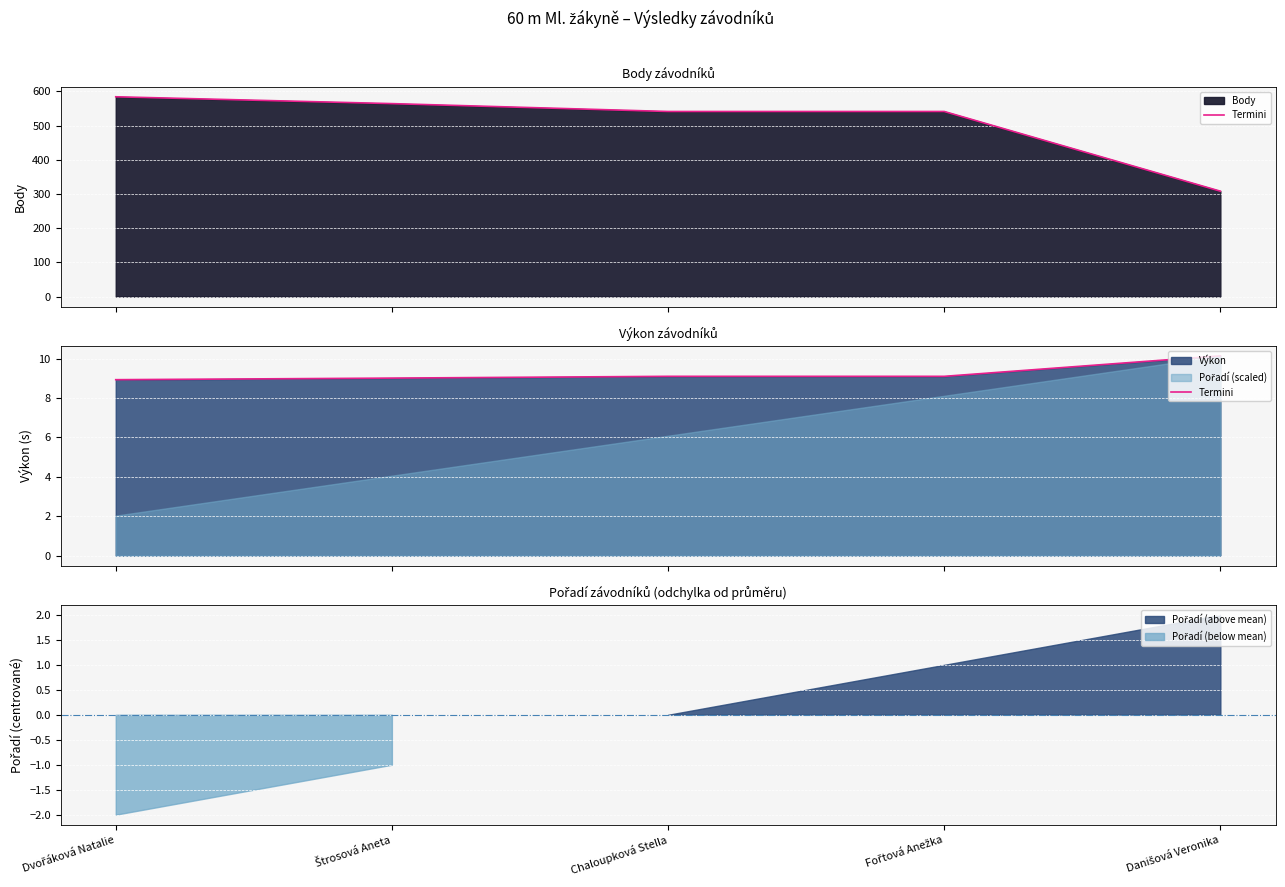

Where is the data nearest to the value 9?

Štrosová Aneta